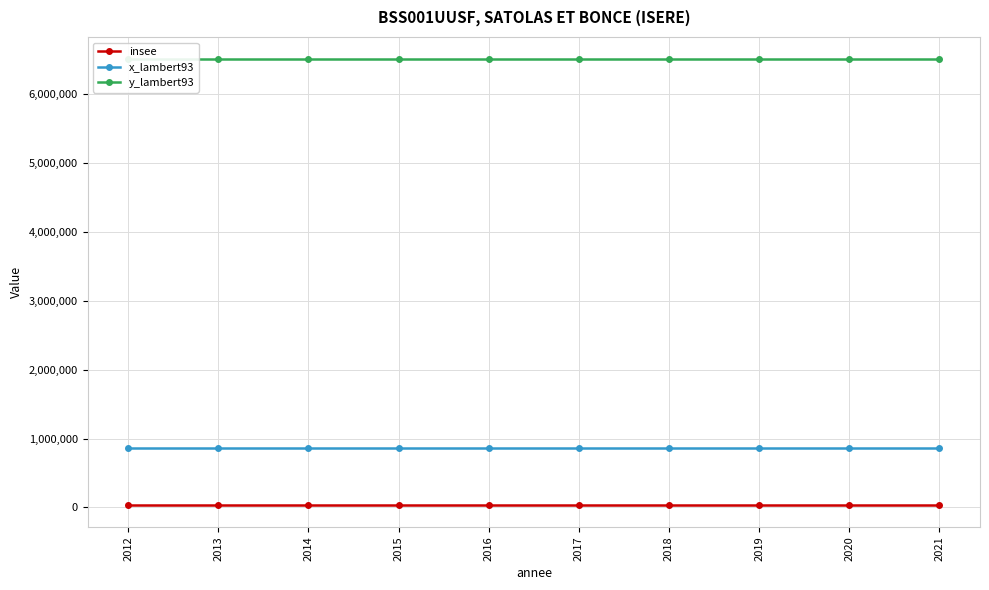

True or false: insee and y_lambert93 intersect in this chart.

False